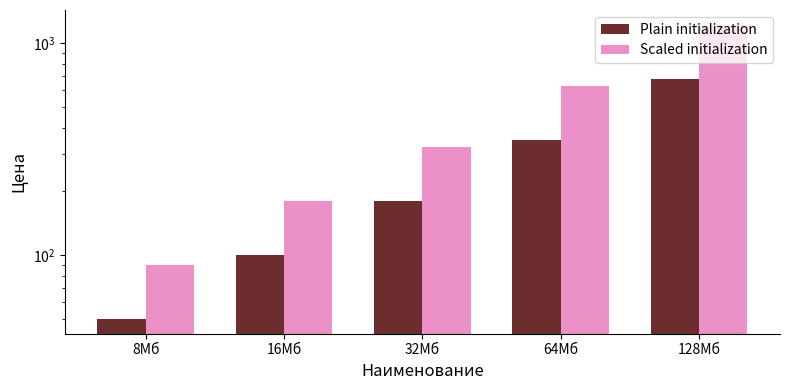

Rank the series at 32Мб from highest to lowest value.

Scaled initialization, Plain initialization